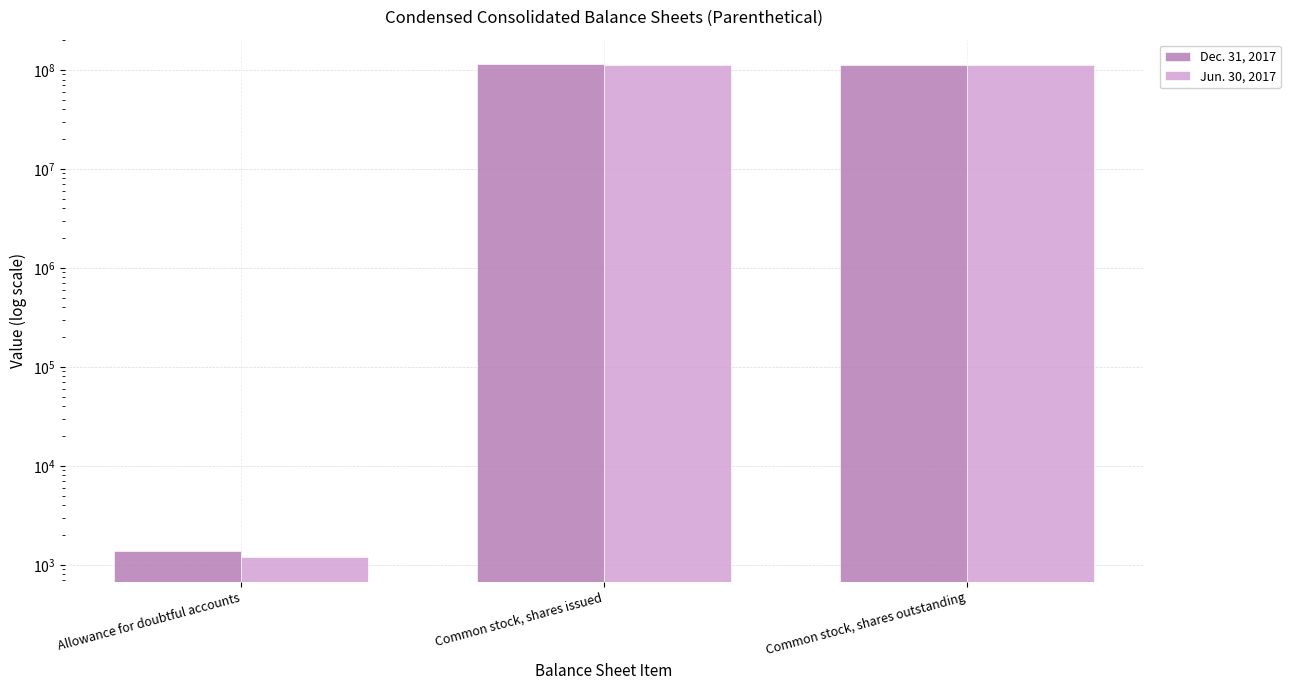

At which label is Dec. 31, 2017 closest to 56966361?

Common stock, shares outstanding